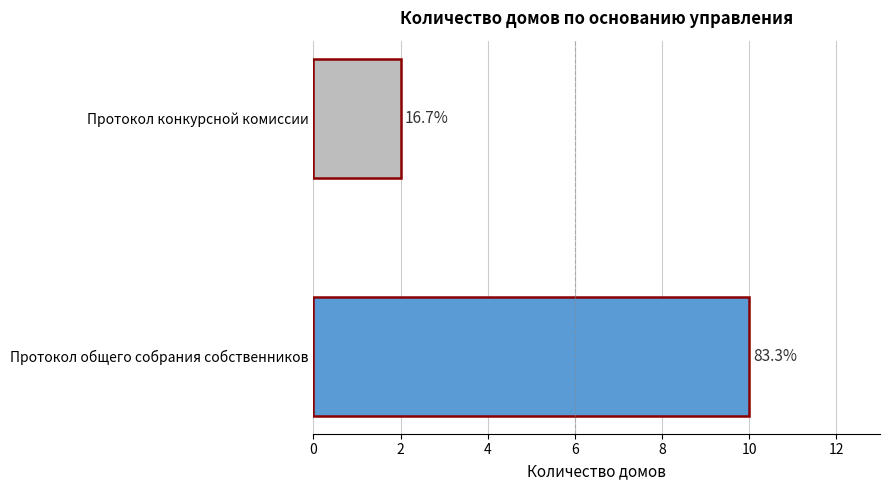

Does the chart contain any negative values?

No